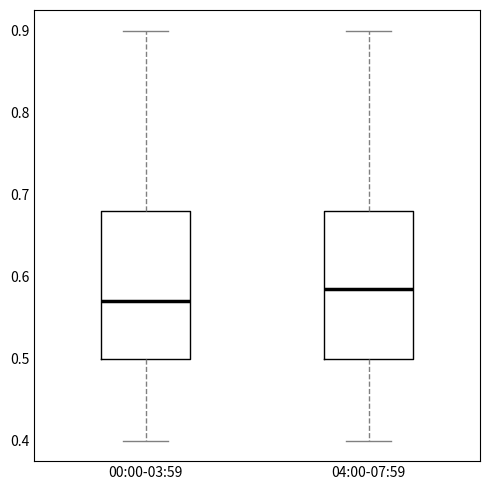

Which box has the lowest median line?

00:00-03:59